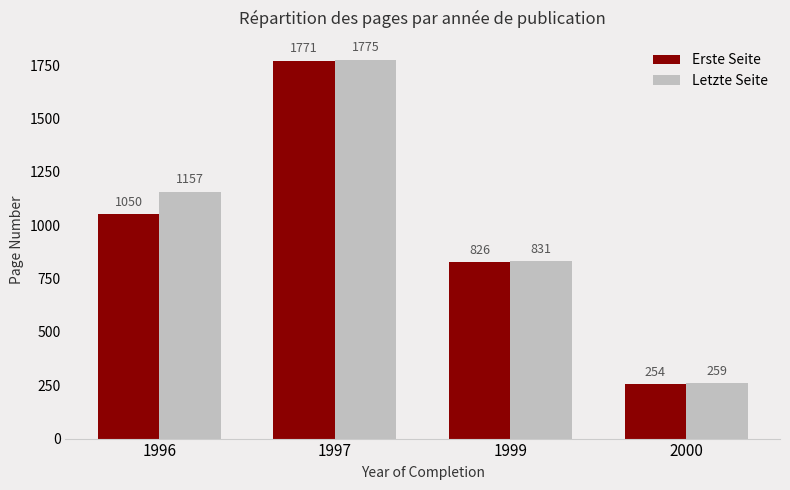

Is it true that Letzte Seite equals 386 at 1999?

False